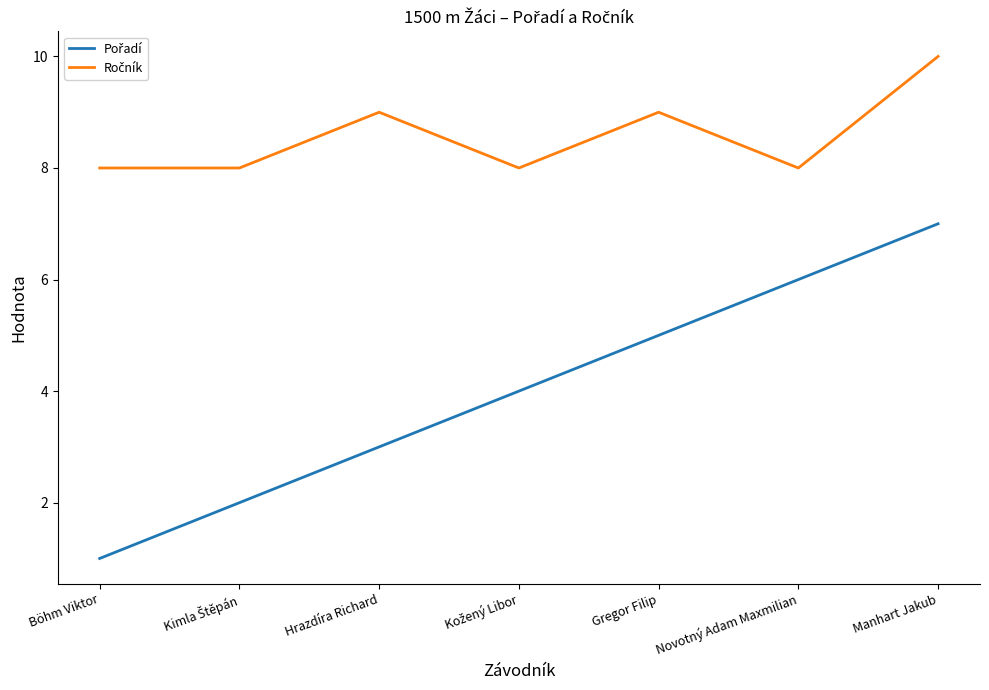

At which category is the sum across all series the highest?

Manhart Jakub